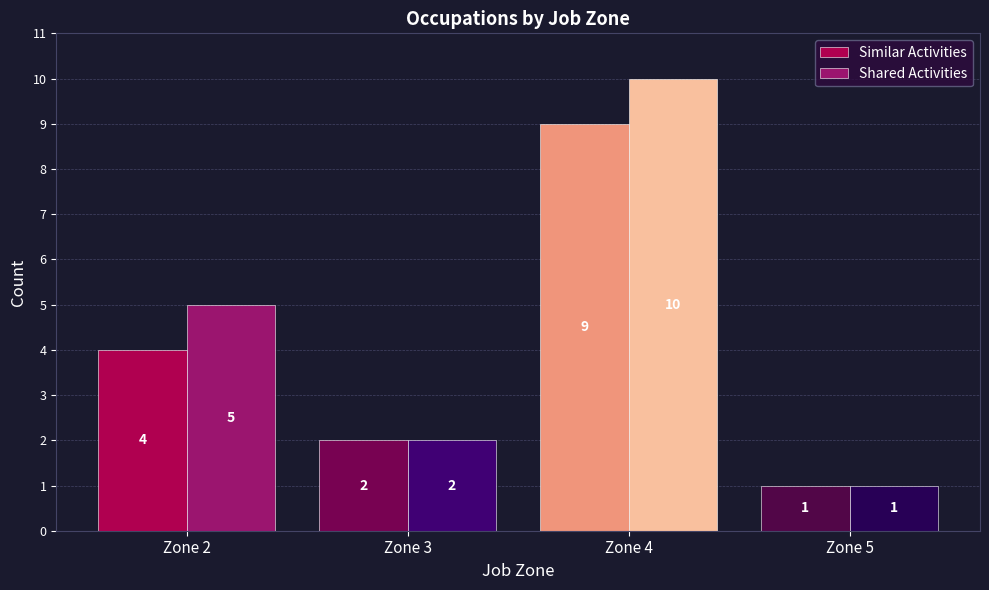

How many Similar Activities values are between 2 and 9?

3